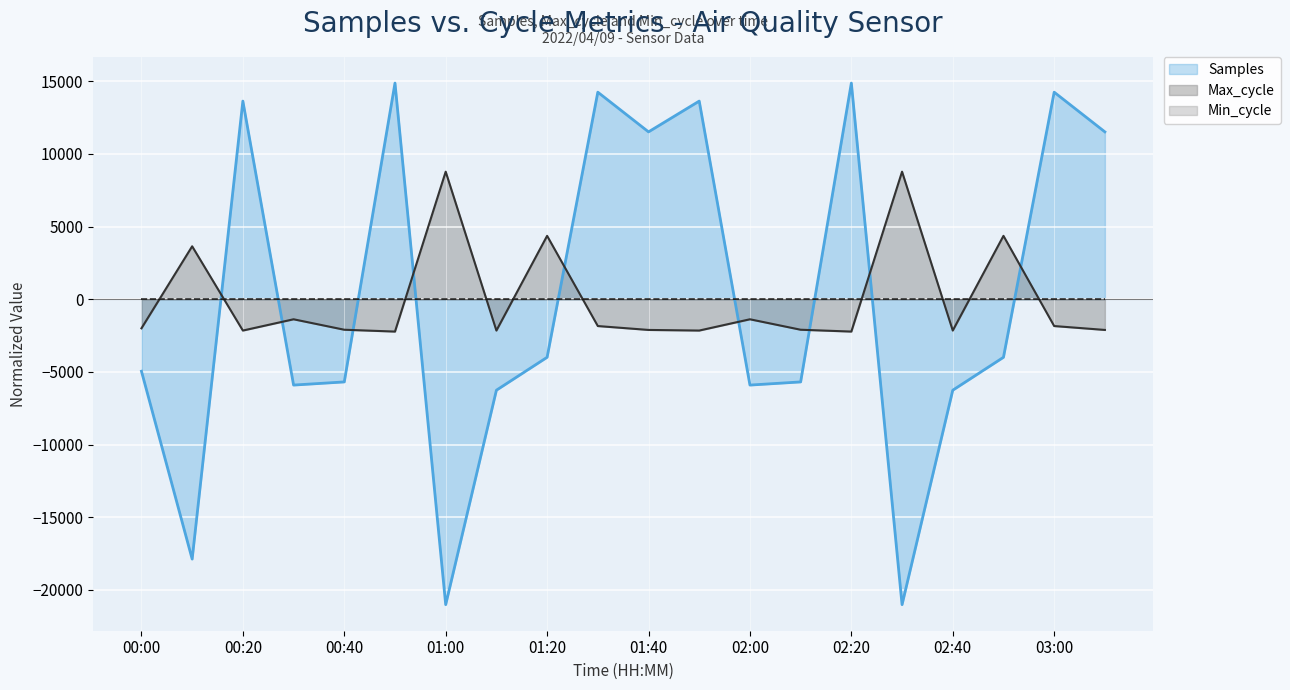

At which category is the sum across all series the highest?

00:50